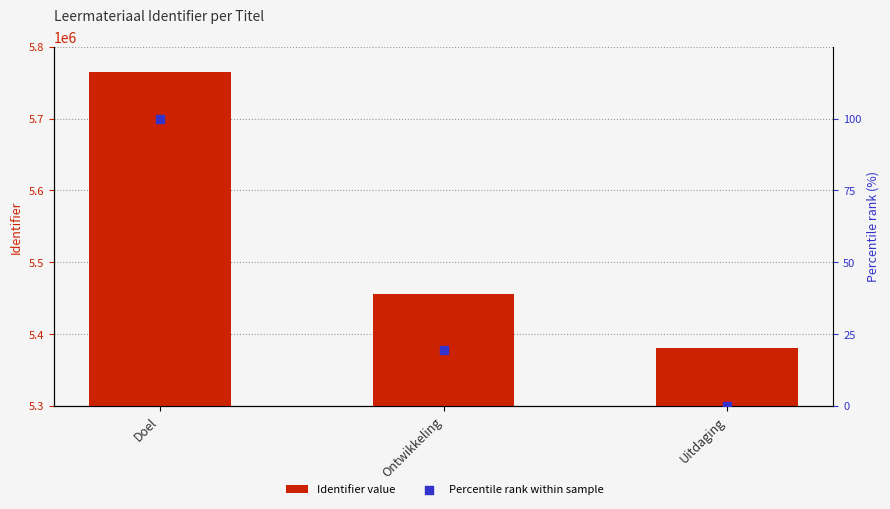

What are all the series names shown in the legend?

Identifier value, Percentile rank within sample